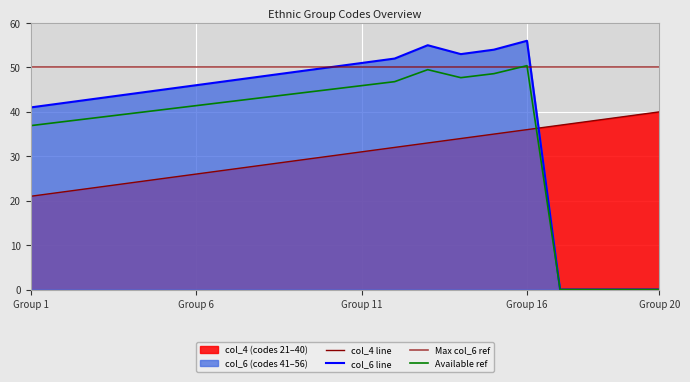

Between which two adjacent categories do col_6 and col_4 first intersect?

16 and 17